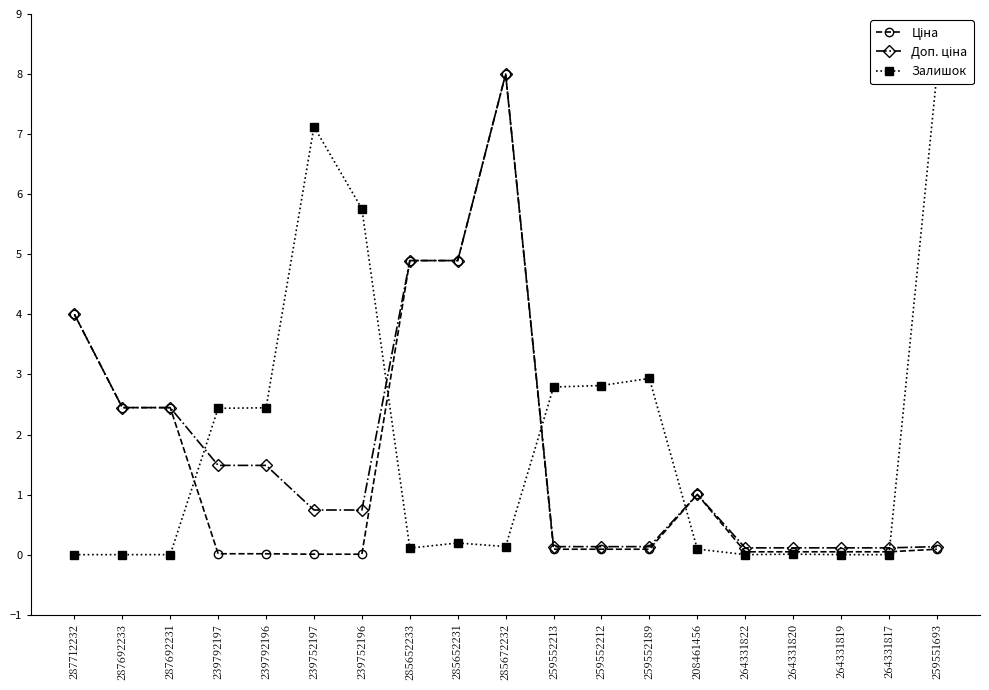

What are all the series names shown in the legend?

Ціна, Доп. ціна, Залишок